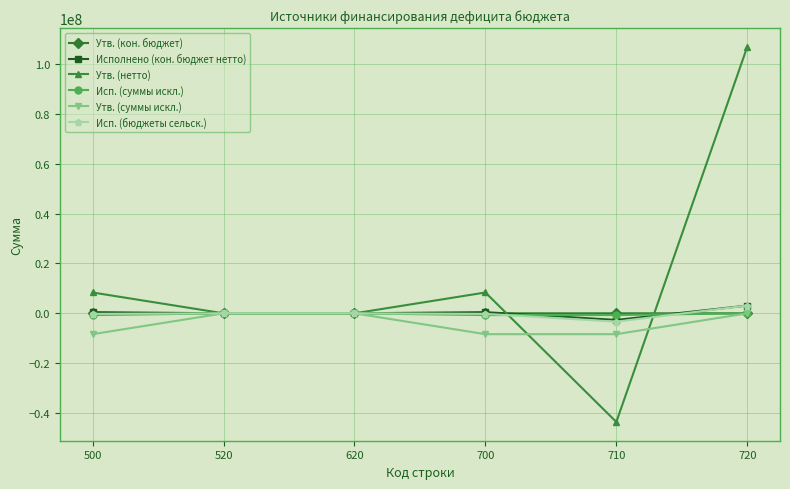

Which series has the widest spread of values?

Утв. (нетто)